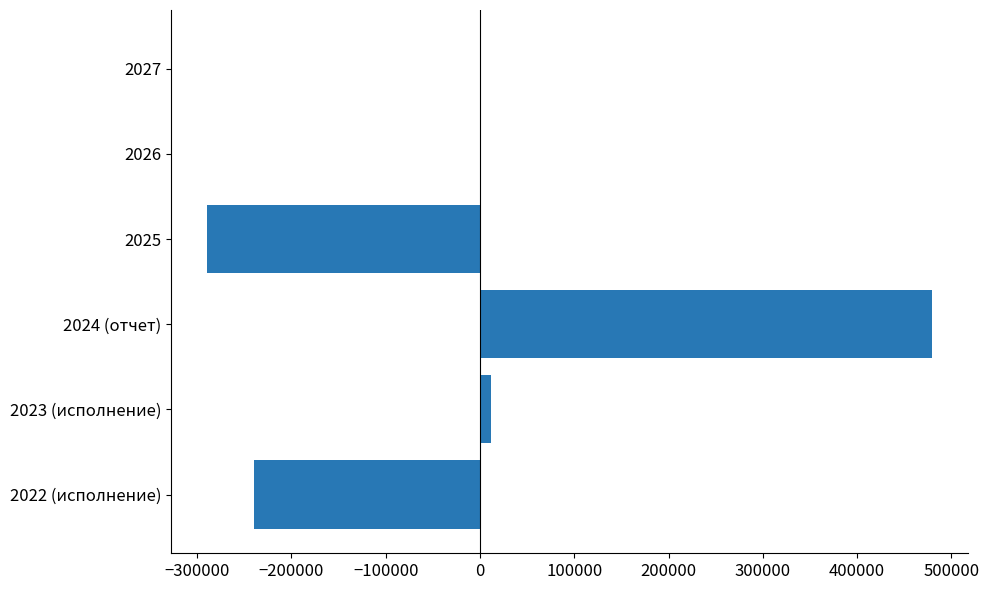

How many series are shown in this chart?

1